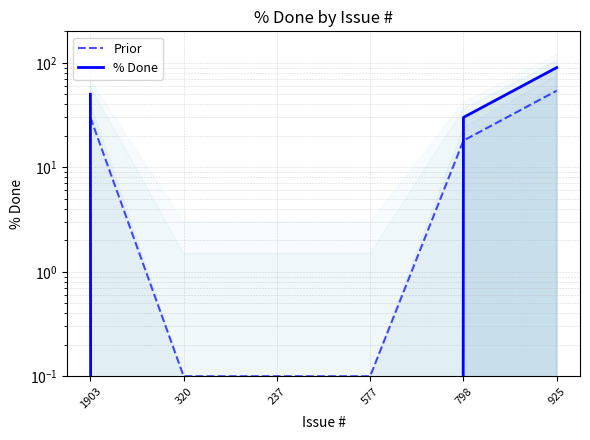

Reading left to right, transcribe all the data shown in this chart.

Prior: 1903=30.0	320=0.1	237=0.1	577=0.1	798=18.0	925=54.0
% Done: 1903=50.0	320=0.0	237=0.0	577=0.0	798=30.0	925=90.0